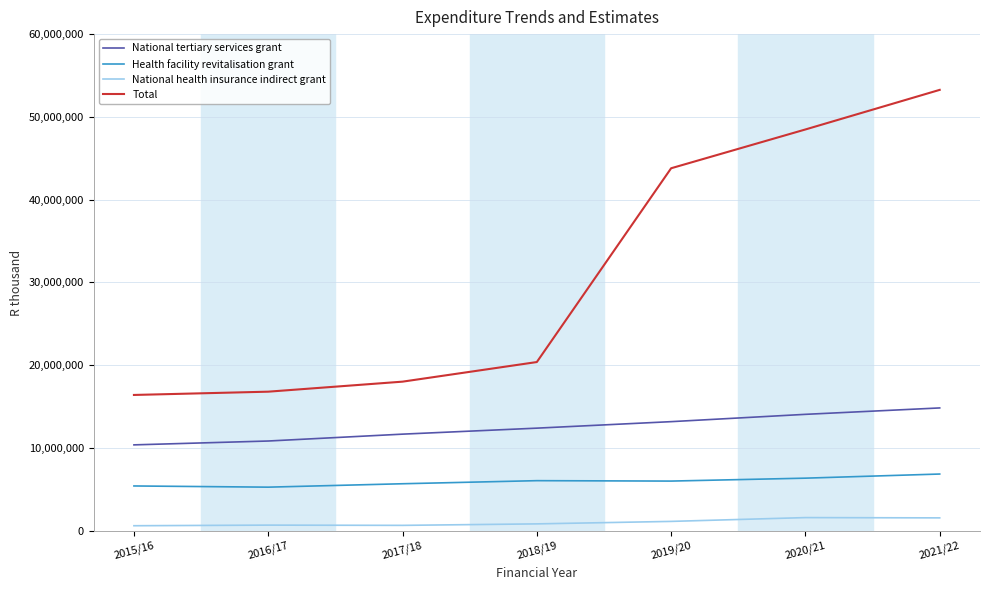

What is the difference between the Health facility revitalisation grant values at 2016/17 and 2015/16?

144365